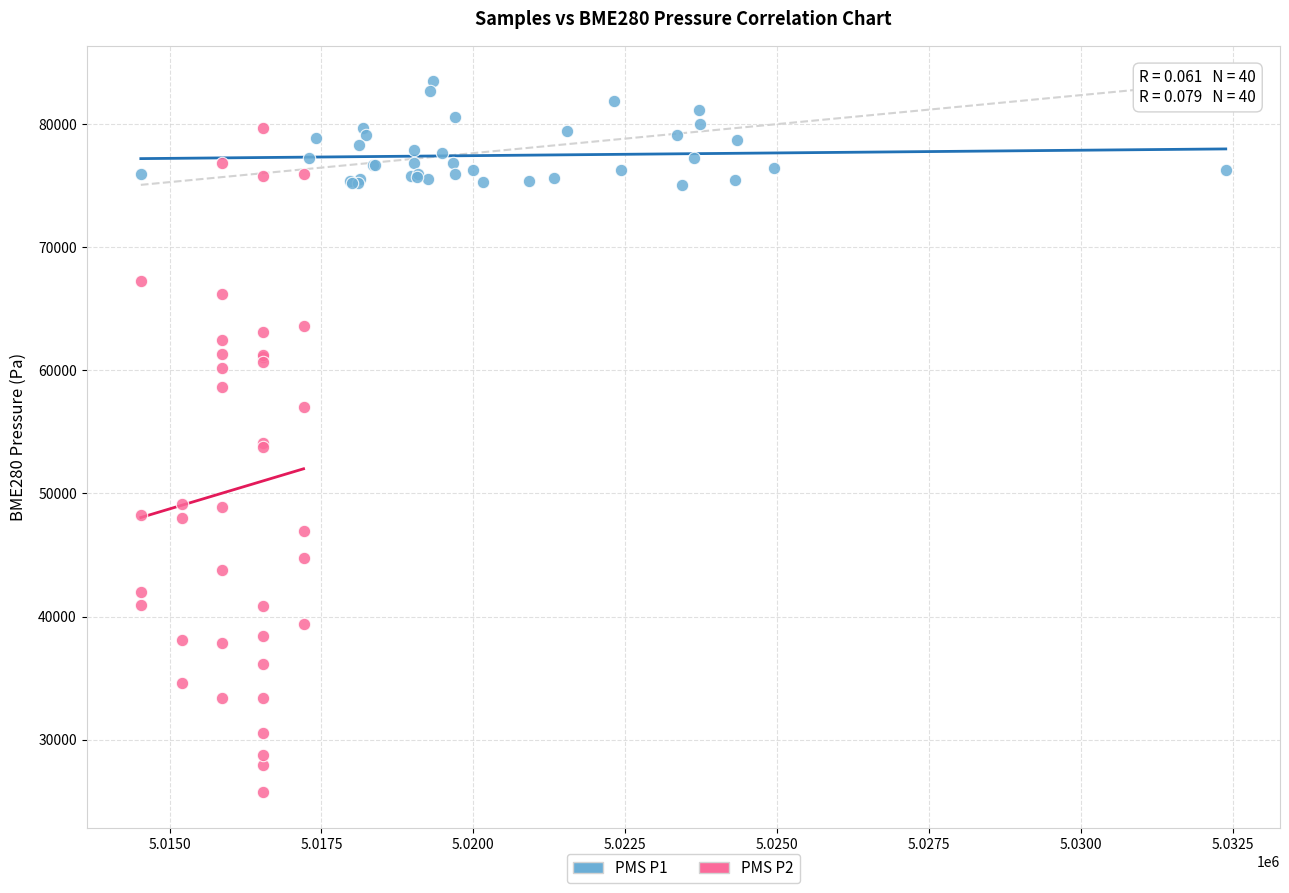

Which series has the widest spread of Y values?

PMS P2